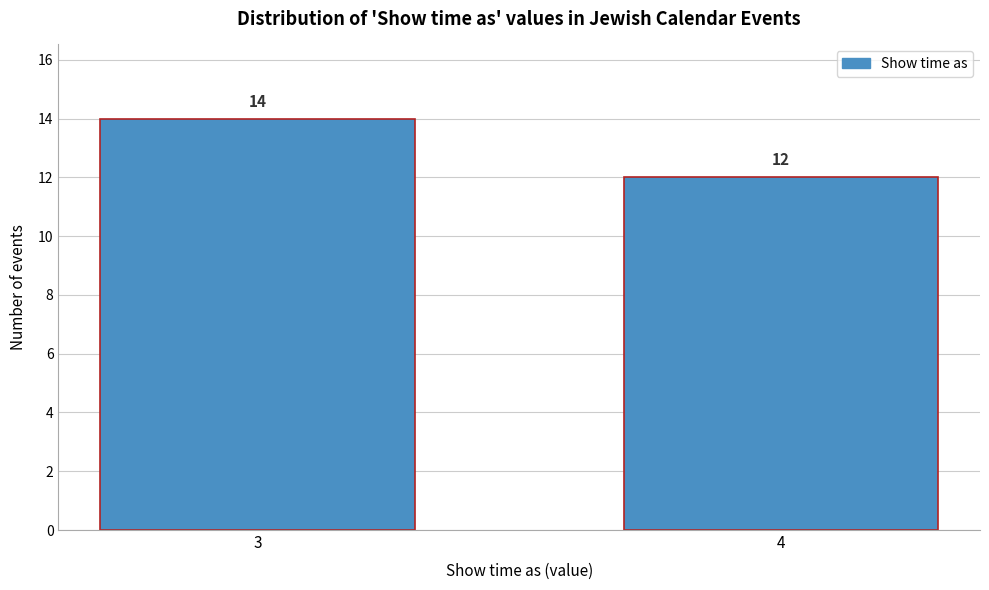

Reading left to right, extract all data points from this chart.

3=14	4=12